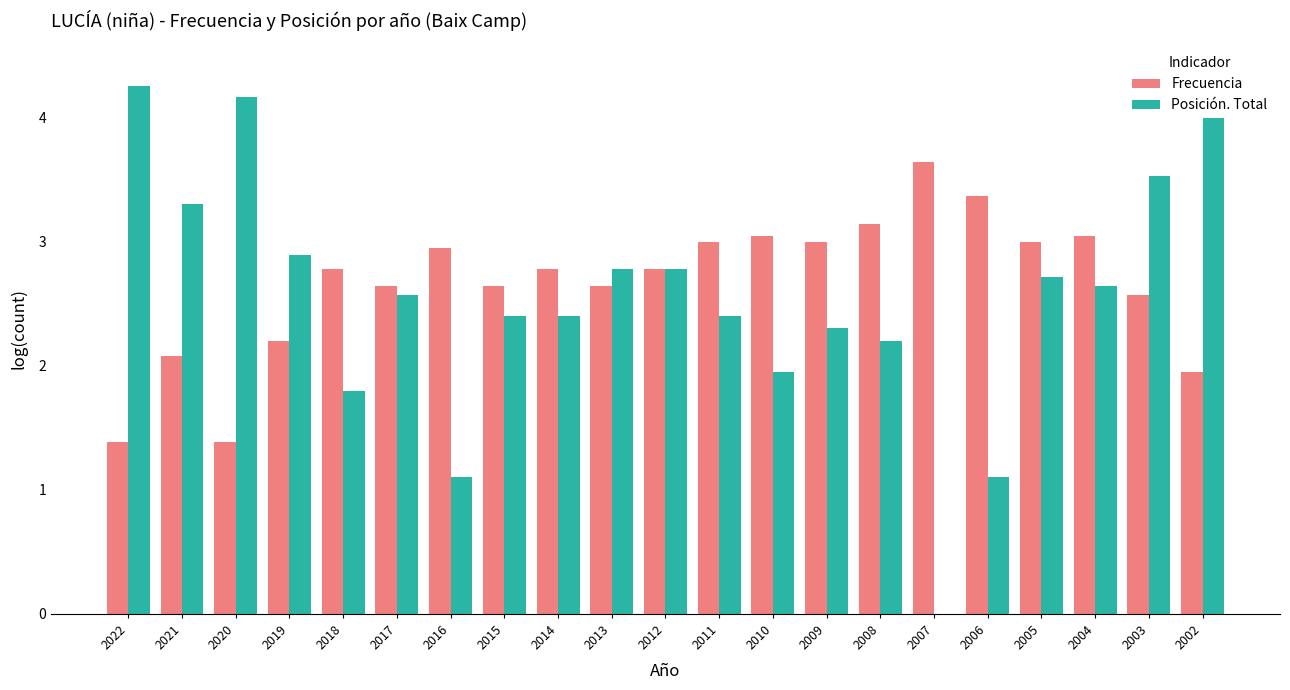

What value does the Posición. Total series have at 2016?

1.1